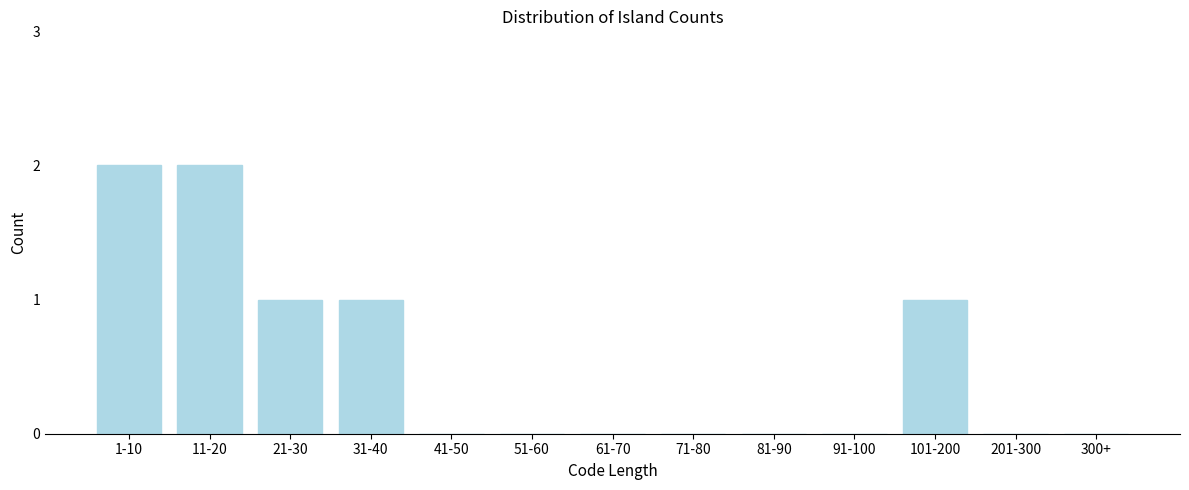

Reading left to right, extract all data points from this chart.

1-10=2	11-20=2	21-30=1	31-40=1	41-50=0	51-60=0	61-70=0	71-80=0	81-90=0	91-100=0	101-200=1	201-300=0	300+=0